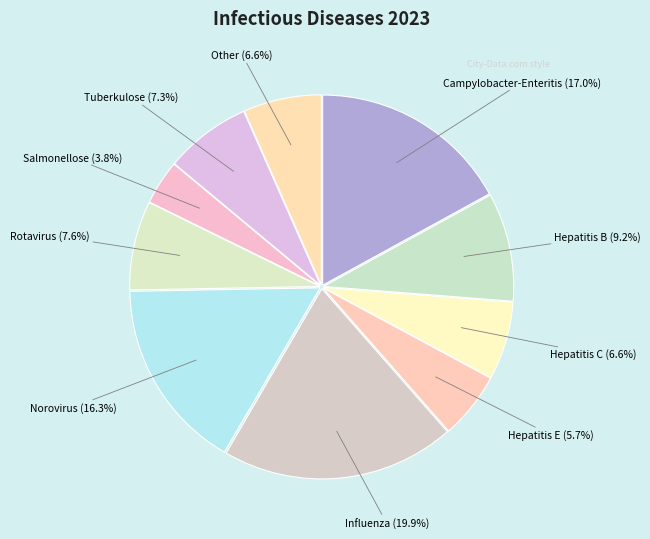

Approximately how many times larger is the value at Campylobacter-Enteritis compared to Rotavirus?

2.2